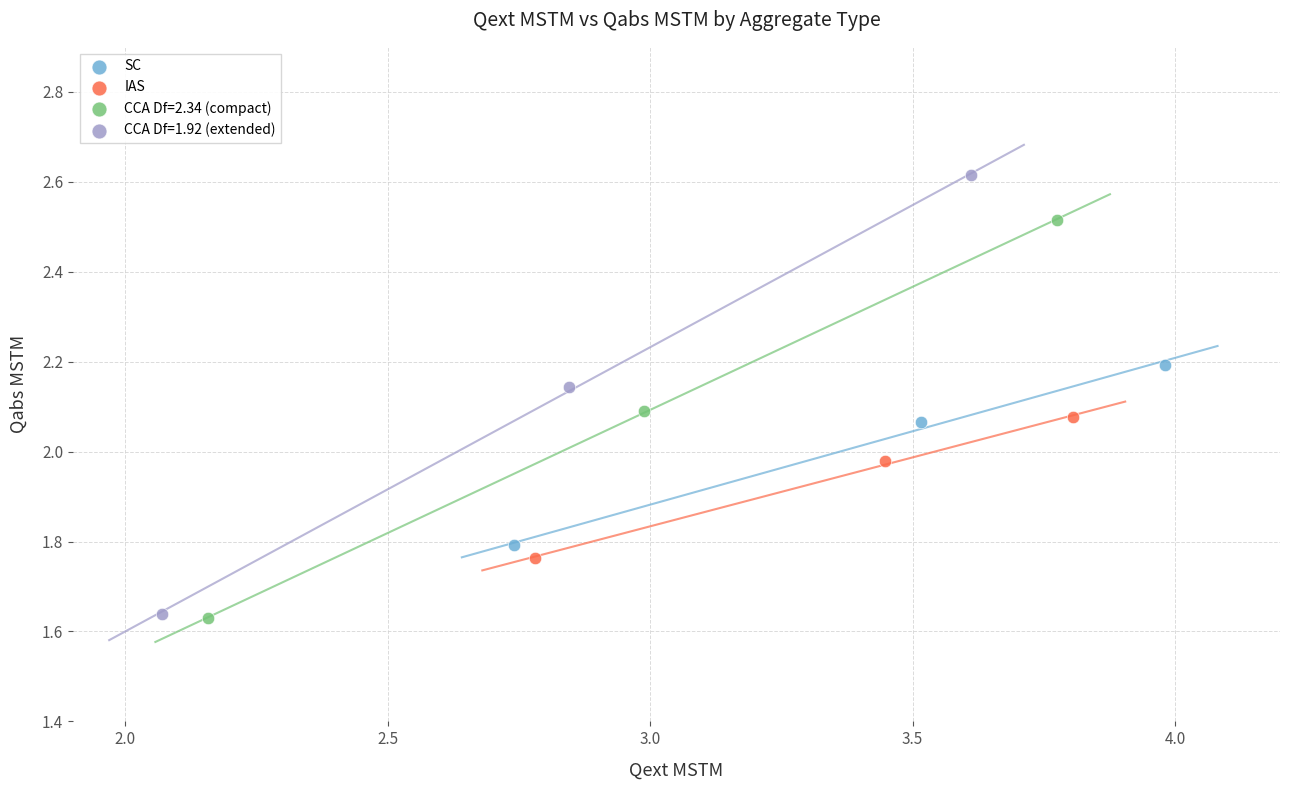

Which series has the largest Y range (max minus min)?

CCA Df=1.92 (extended)